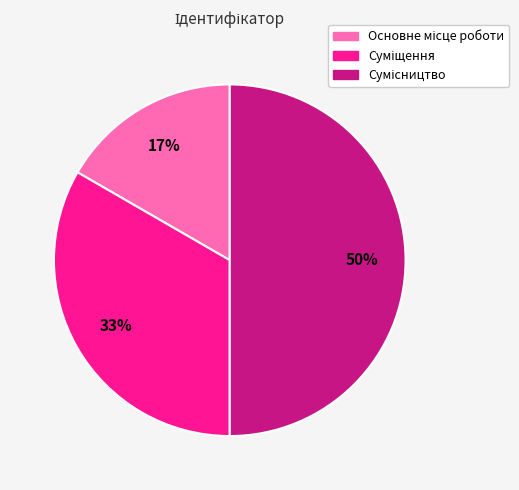

To the nearest percent, what is the difference between the largest and smallest slice percentages?

33%